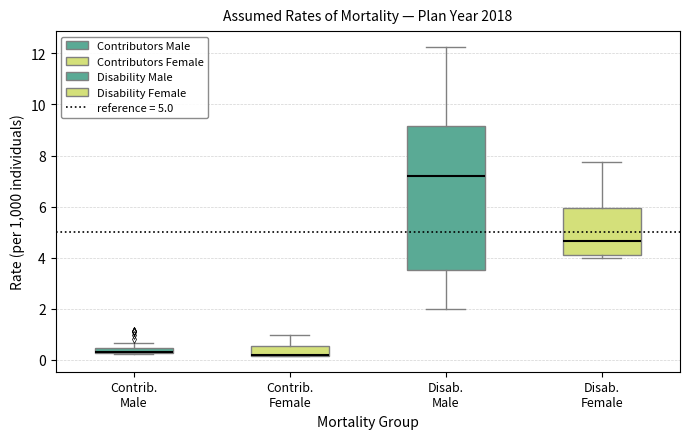

Where does the upper whisker of the box for Contrib. Female end on the y-axis? The values are not printed on the chart, so give them approximately, as read against the axis.

1.0